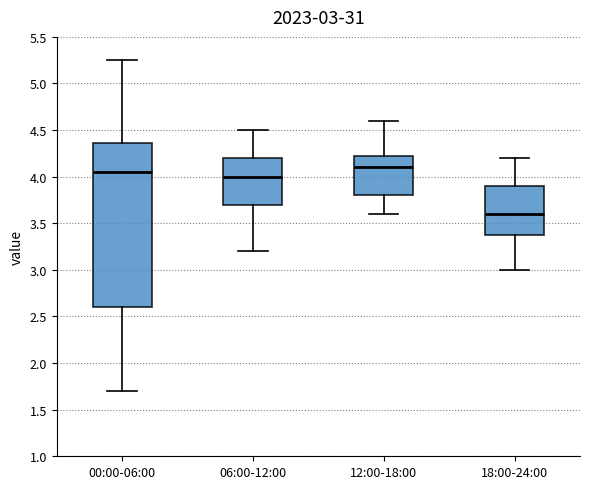

Which box's median line is the lowest?

18:00-24:00